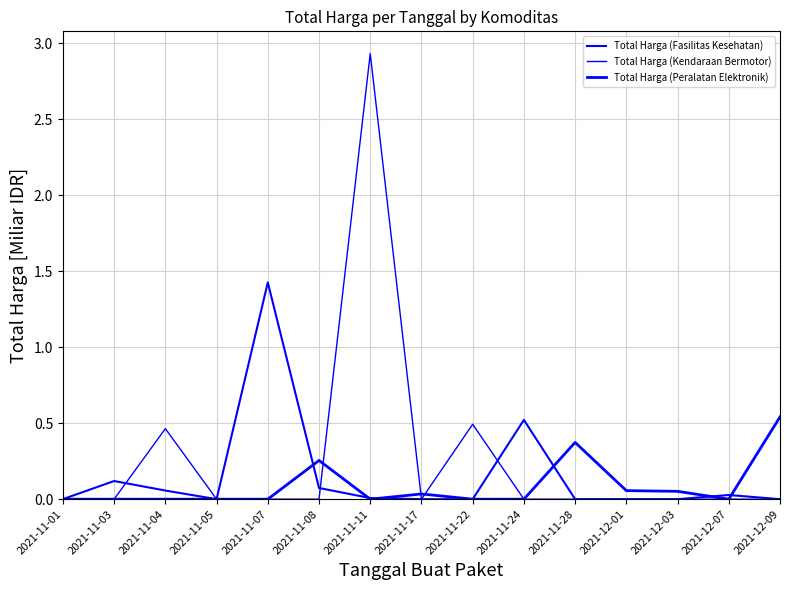

Does the chart have visible grid lines?

Yes